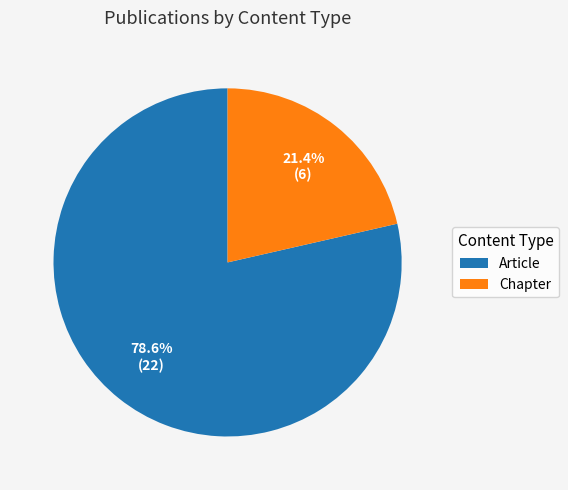

Is the sum of Article and Chapter greater than half?

Yes